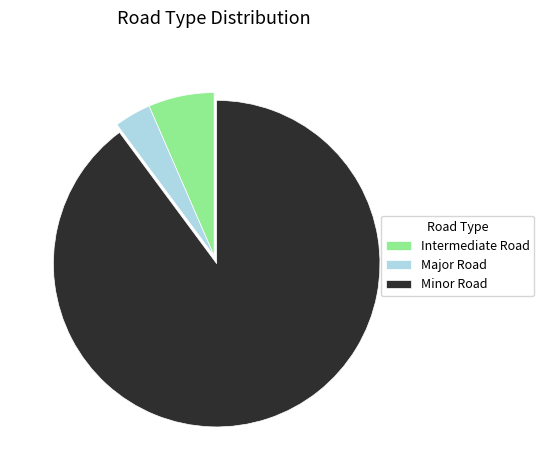

Approximately how many times larger is the value at Minor Road compared to Intermediate Road?

13.8